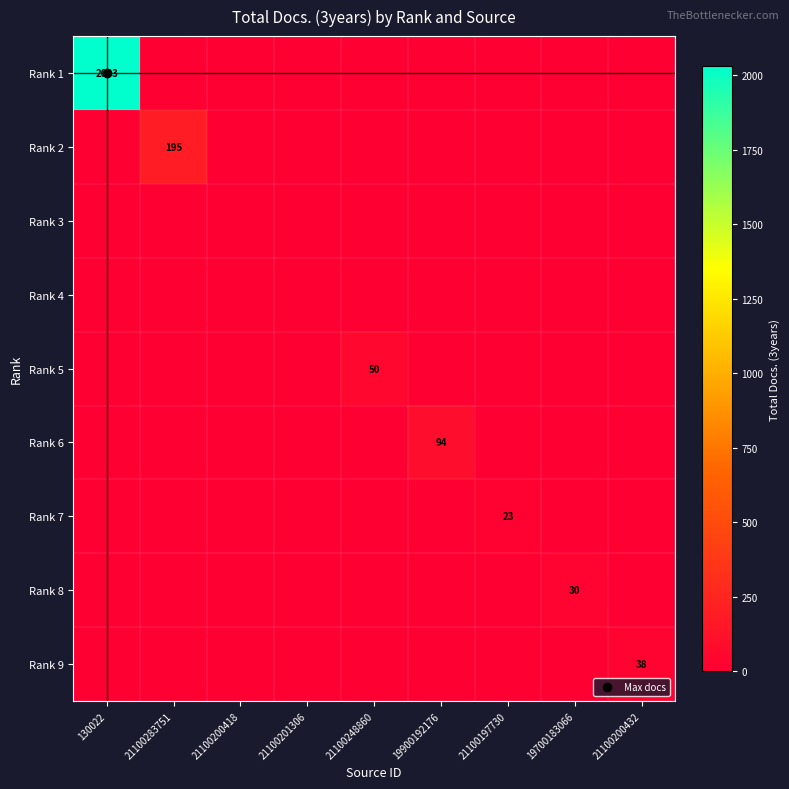

Between 21100201306 and 19900192176, which series saw the biggest shift?

Rank 6